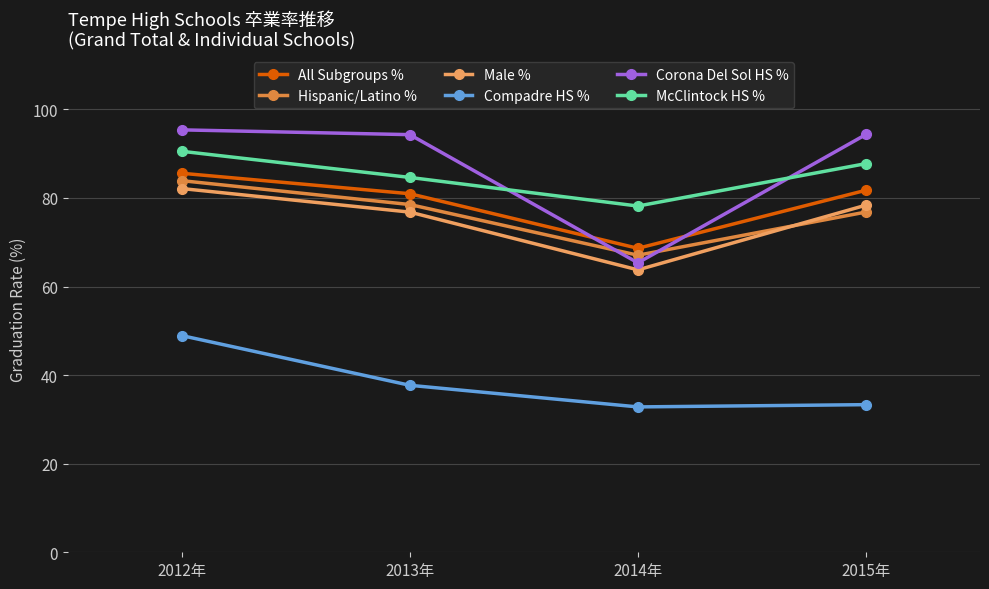

Which series has the largest total across all categories?

Corona Del Sol HS %